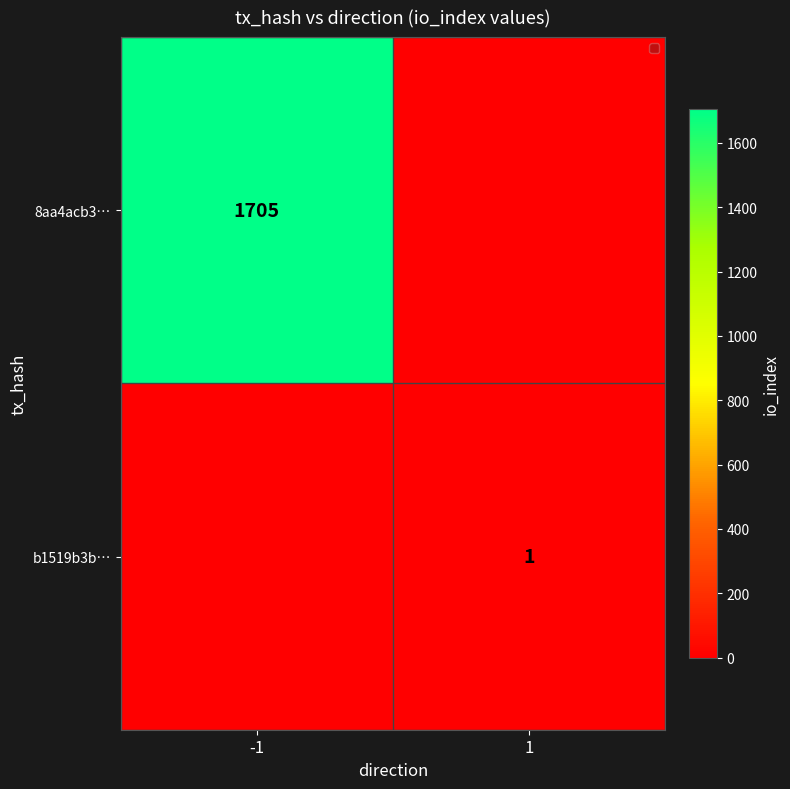

True or false: 8aa4acb3… has a value of 1705 at -1.

True